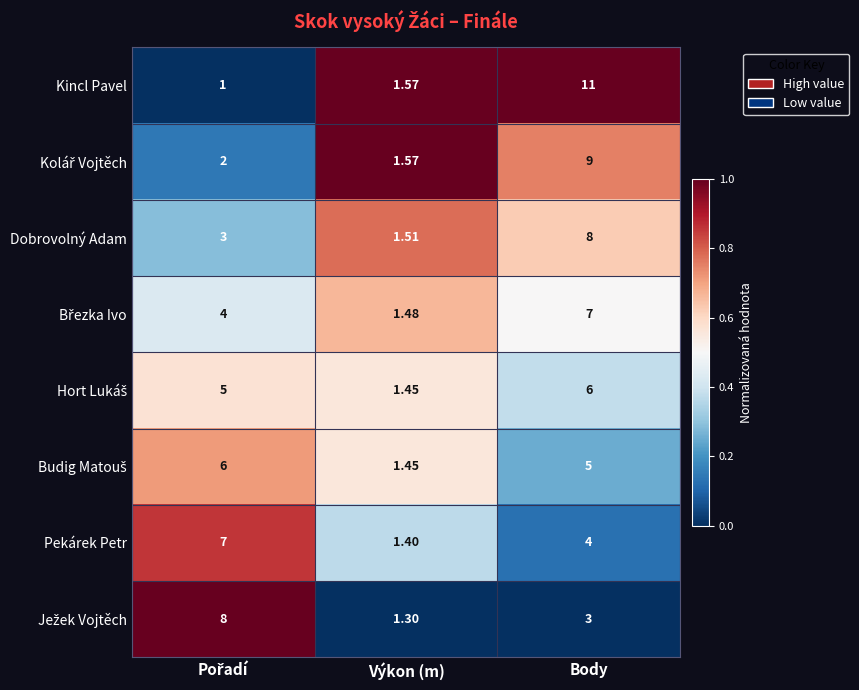

Which category has the highest value across all series?

Body